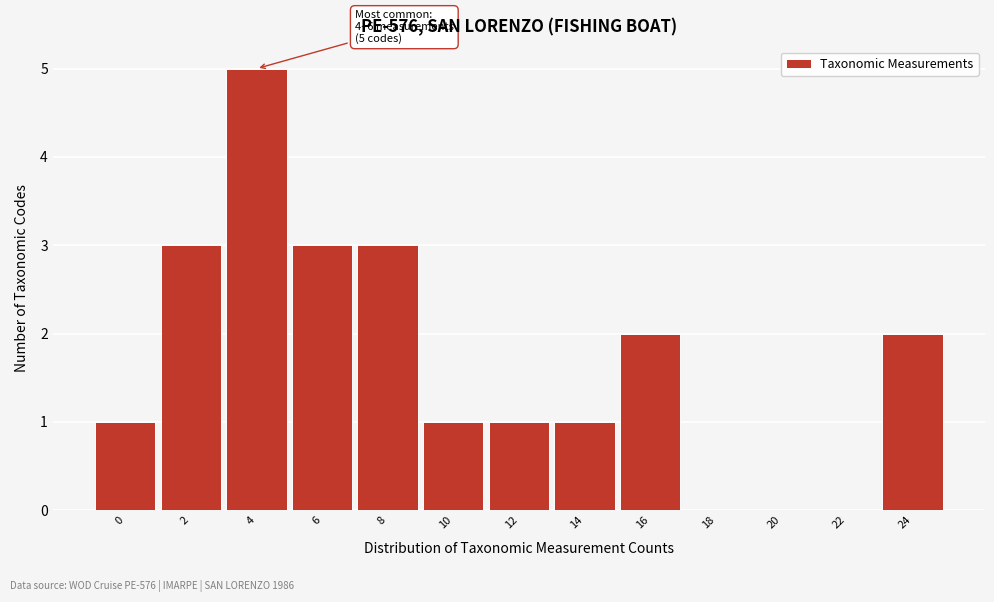

Reading left to right, transcribe all the data shown in this chart.

0=1	2=3	4=5	6=3	8=3	10=1	12=1	14=1	16=2	18=0	20=0	22=0	24=2